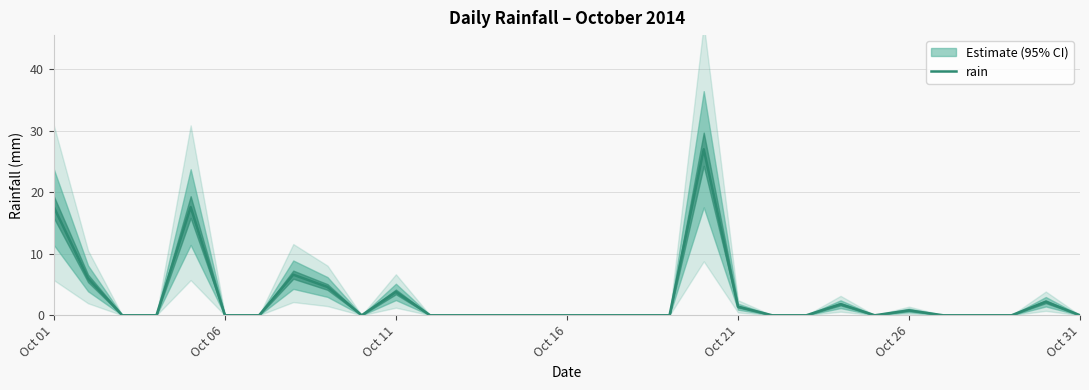

What is the maximum value for rain?

27.0